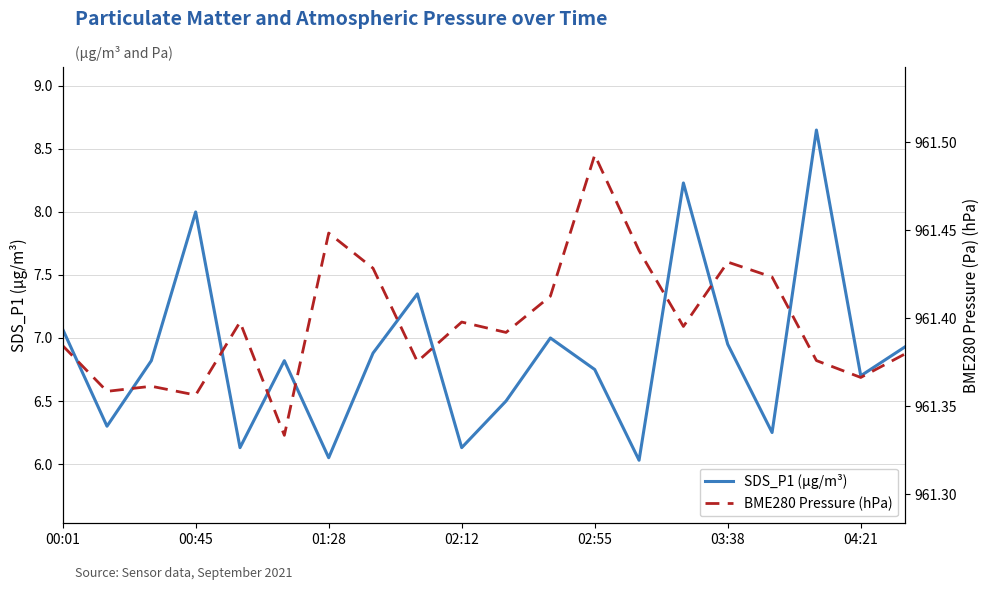

True or false: SDS_P1 (µg/m³) has more than 2 interior local peaks.

True